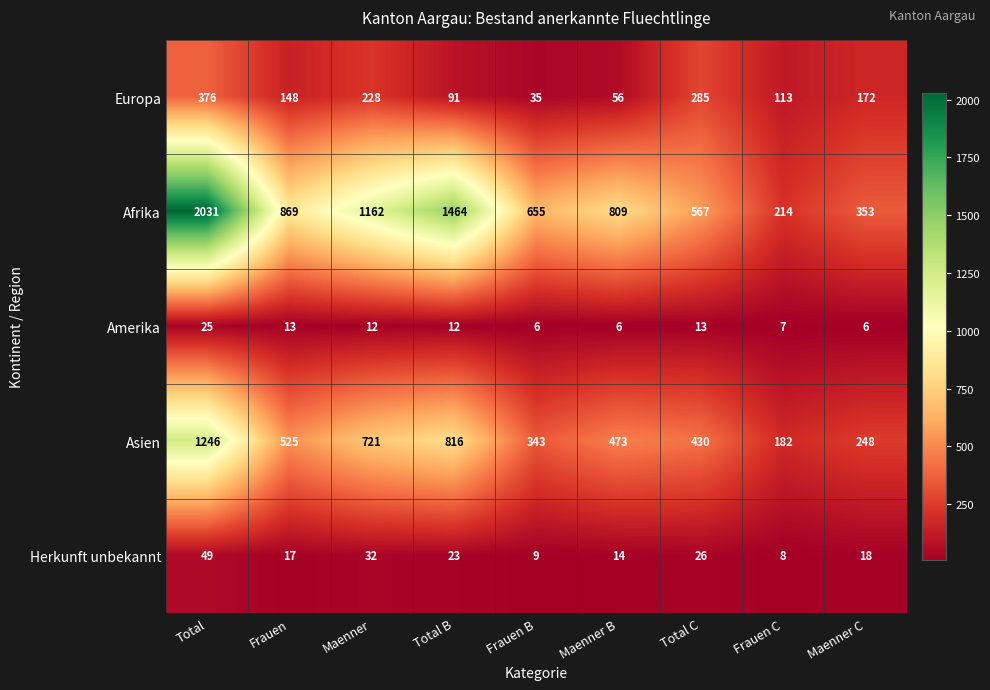

How many distinct data groups are displayed?

5